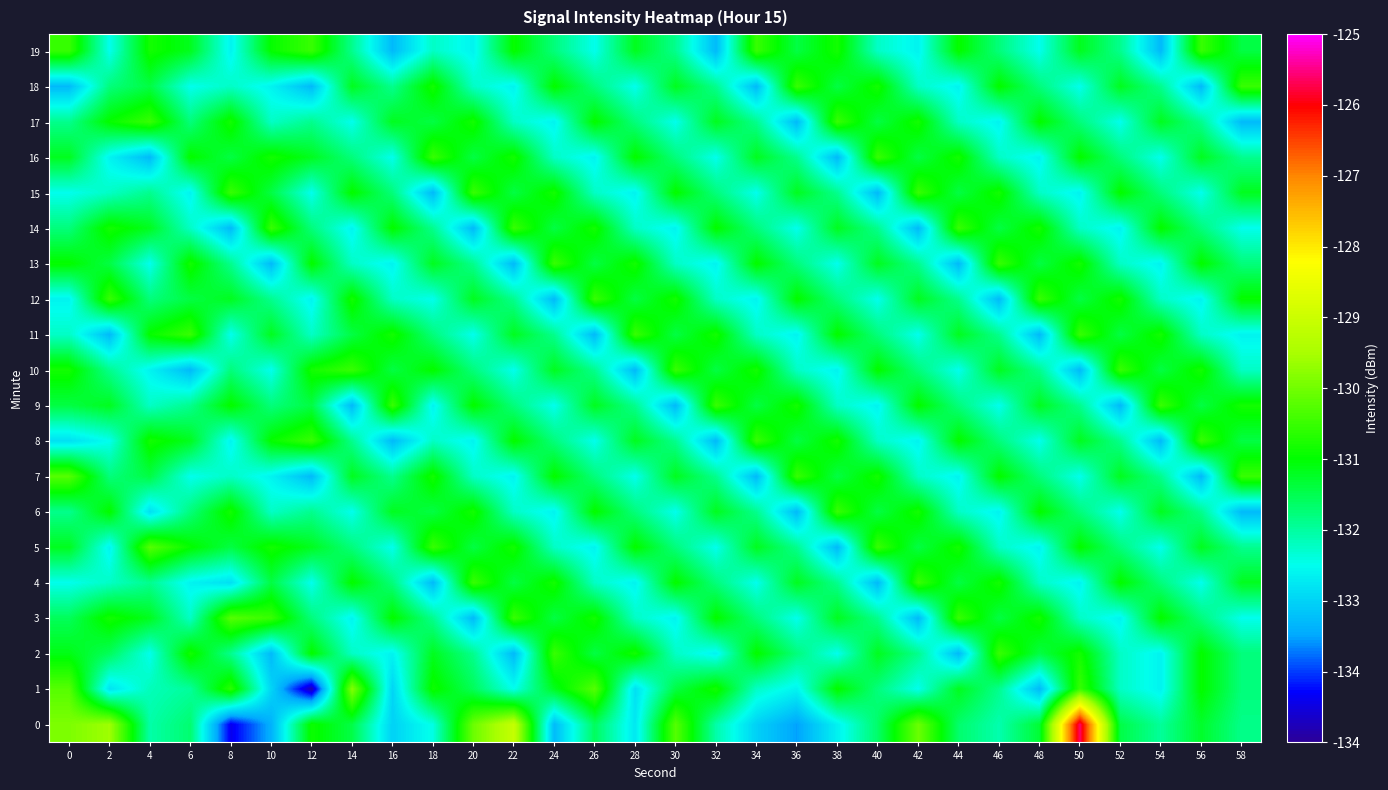

What is the minimum value shown in the chart?

-134.3